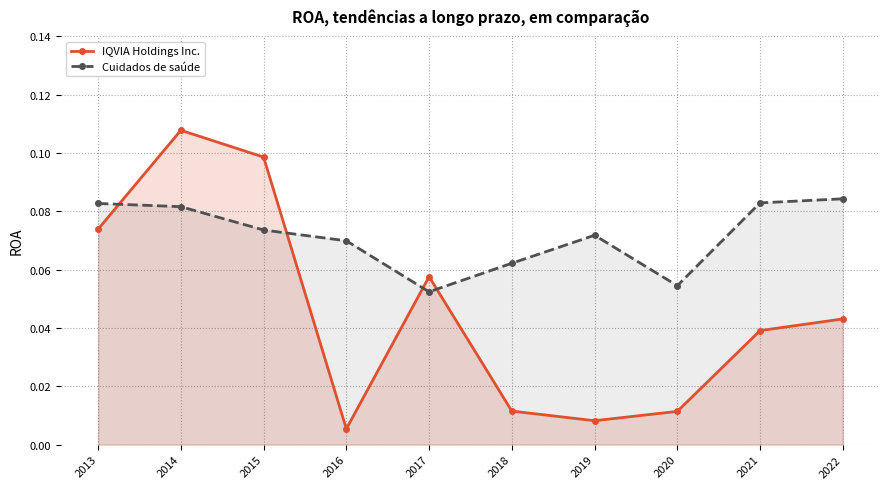

How many interior local peaks does the IQVIA Holdings Inc. series have?

2